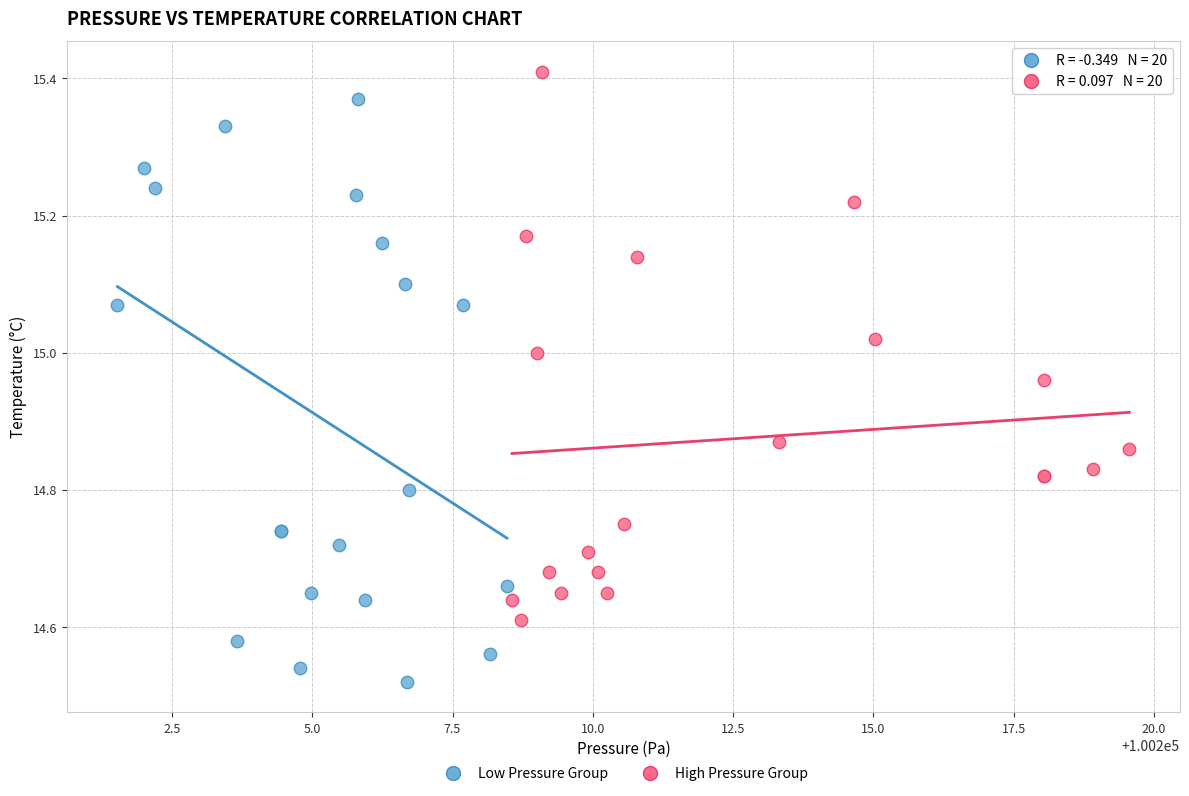

Which series contains the highest Y value?

High Pressure Group